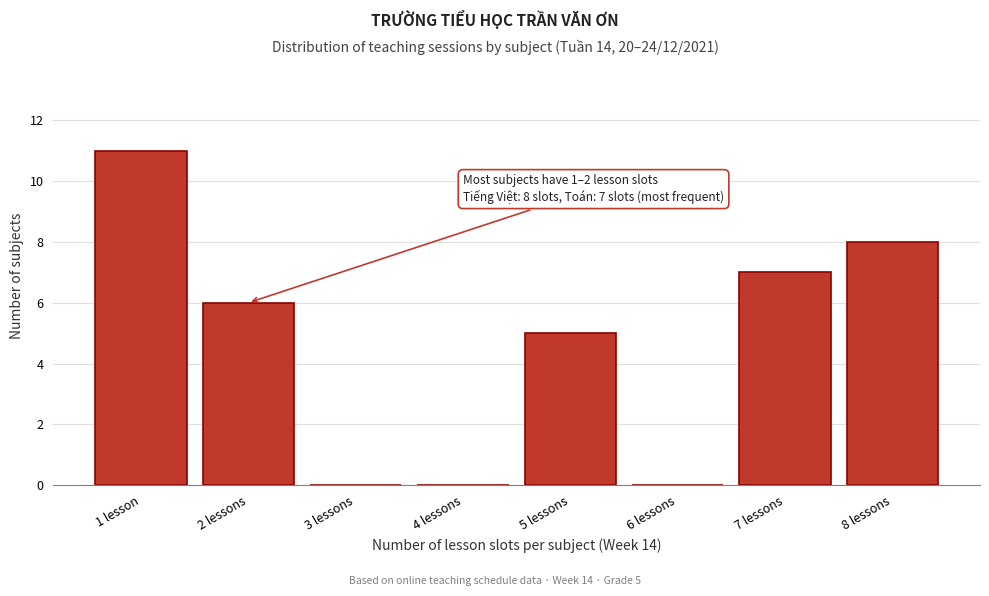

Reading left to right, extract all data points from this chart.

1 lesson=11	2 lessons=6	3 lessons=0	4 lessons=0	5 lessons=5	6 lessons=0	7 lessons=7	8 lessons=8